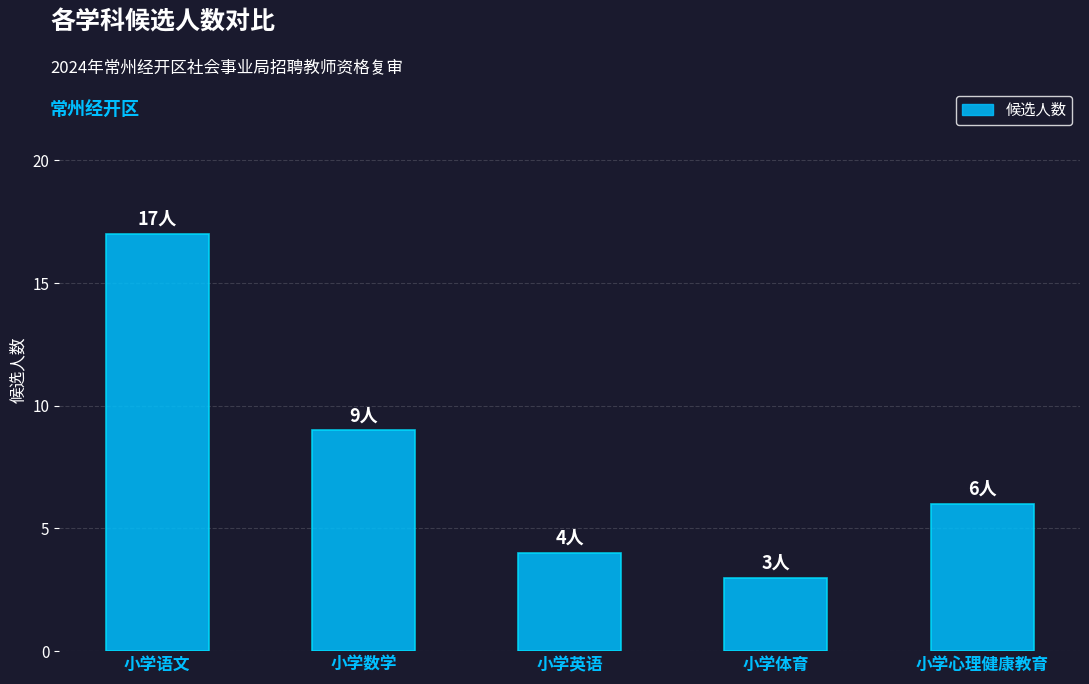

What is the change in value from 小学语文 to 小学体育?

-14